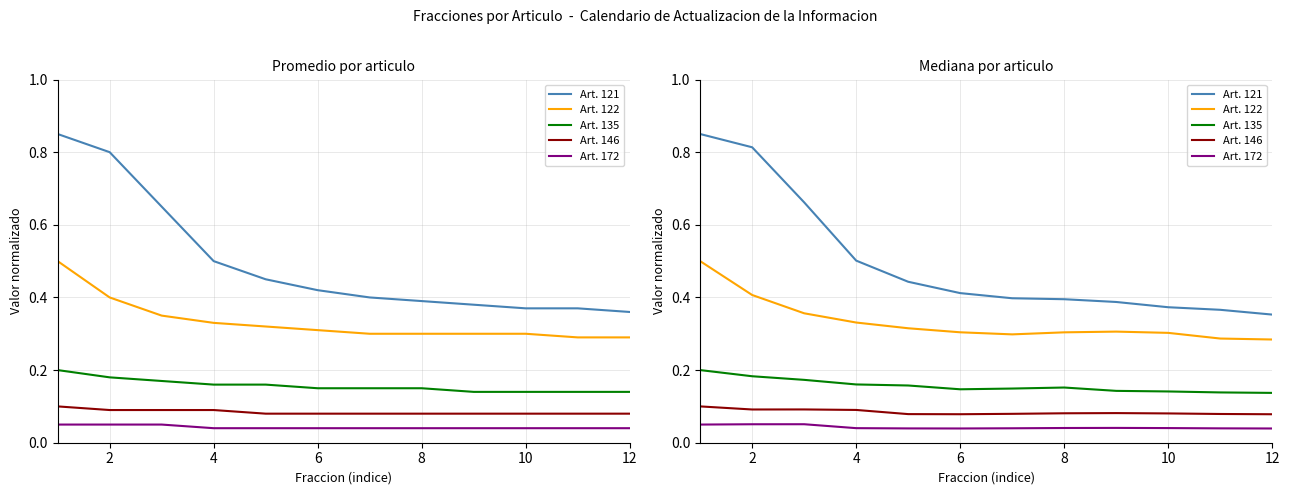

Which series has the widest spread of values?

Art. 121